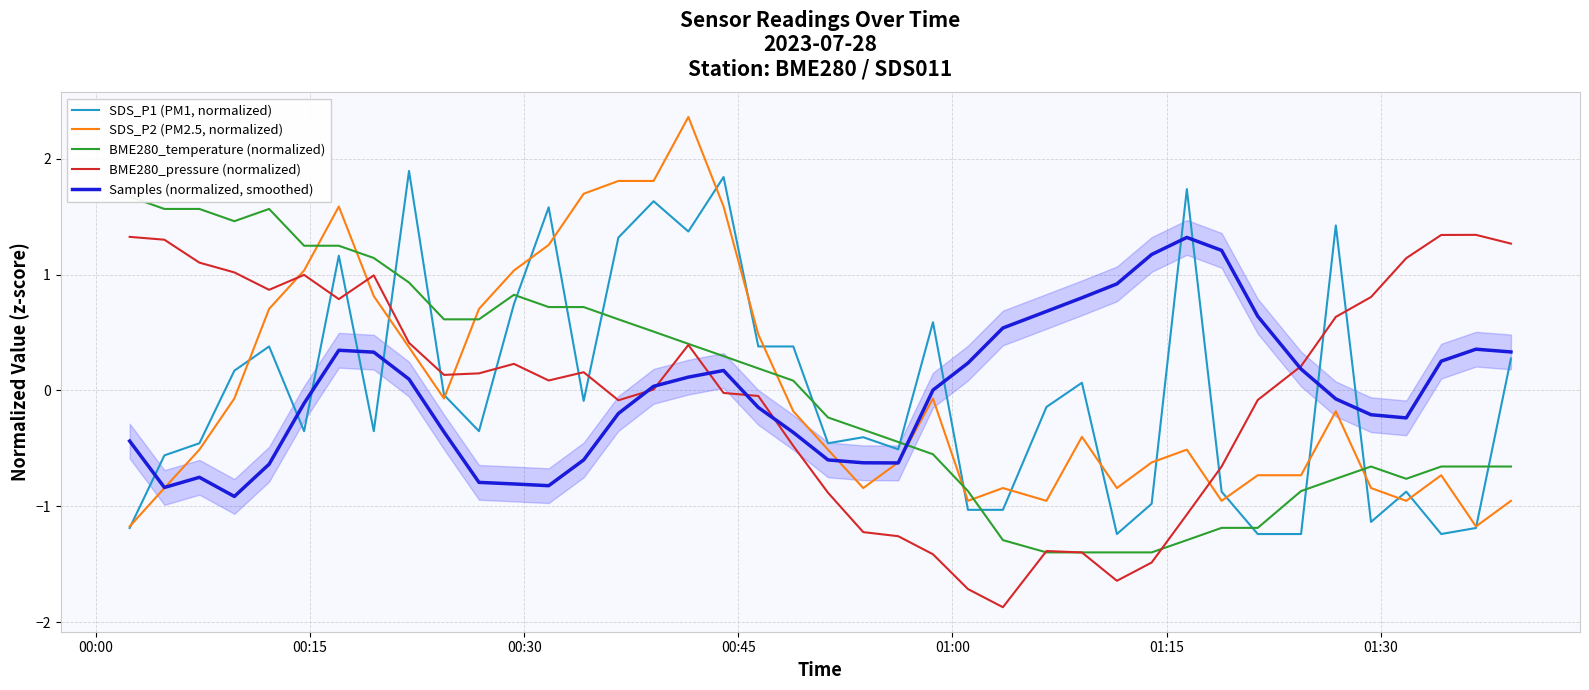

What is the maximum value for SDS_P1 (PM1, normalized)?

1.9